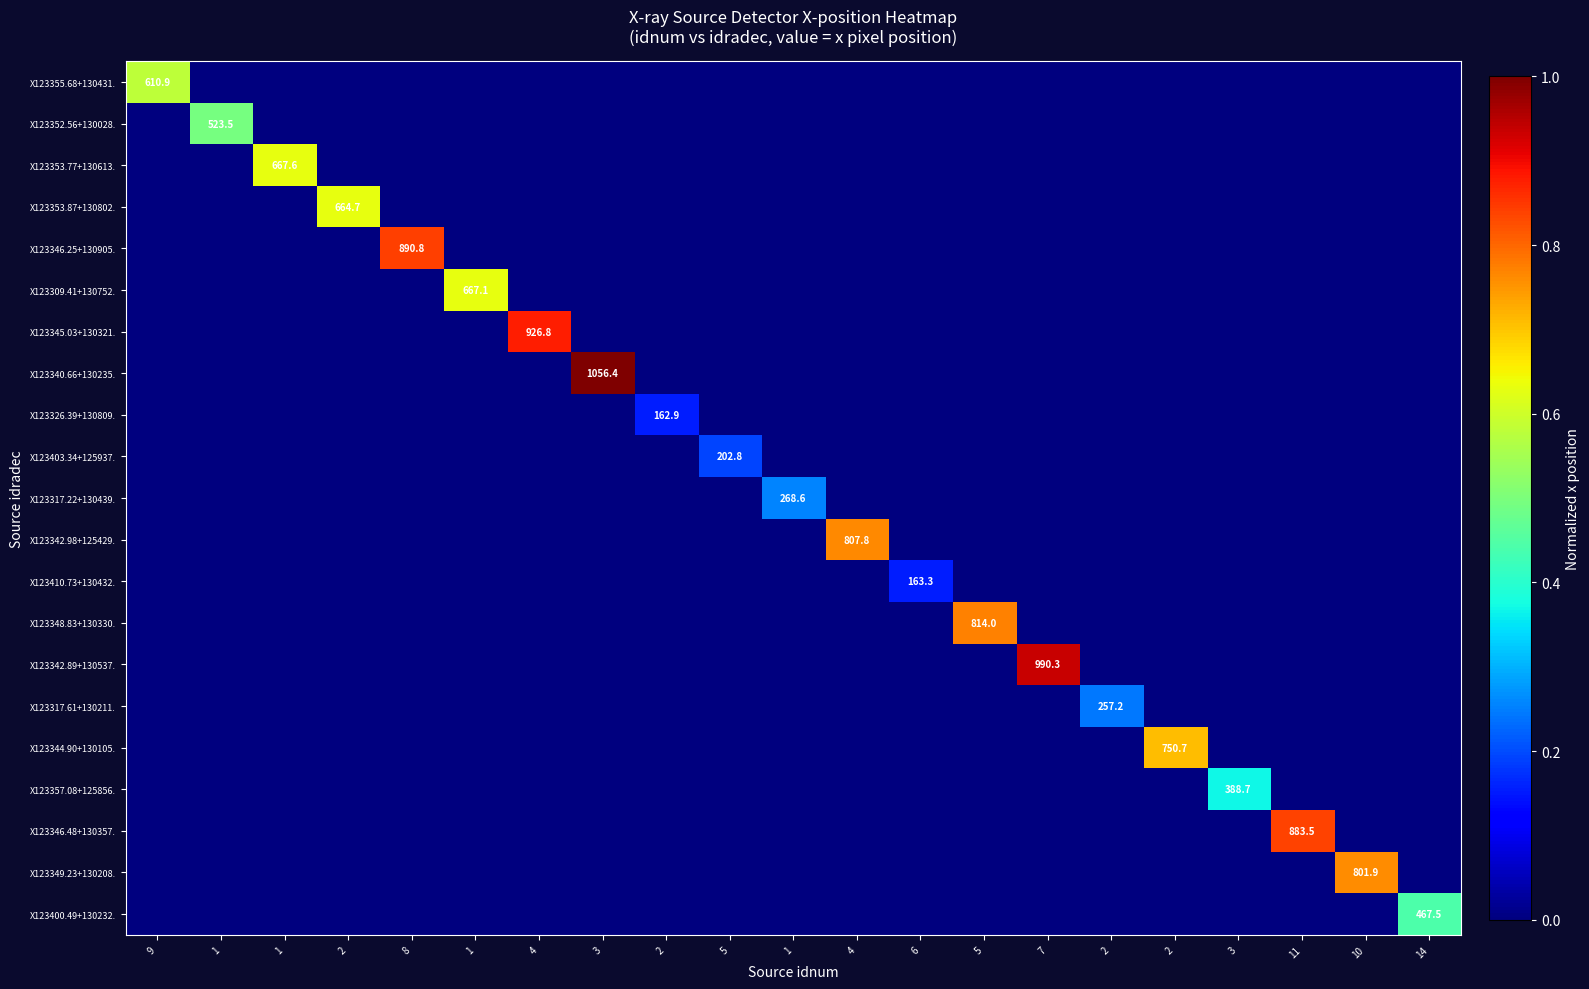

What value does the X123353.87+130802. series have at 2?

0.6